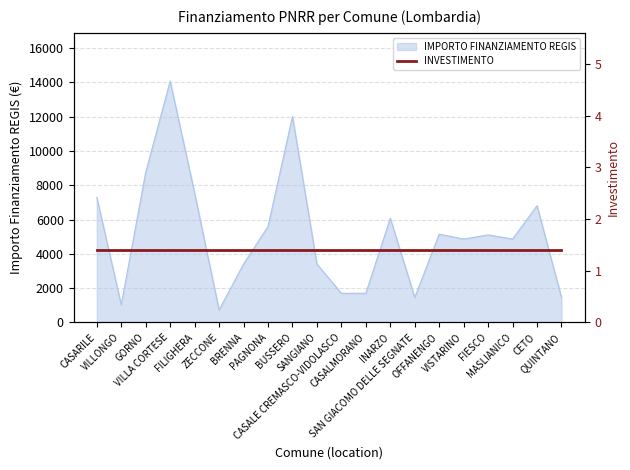

True or false: there are more than 0 points higher than both neighbors.

True